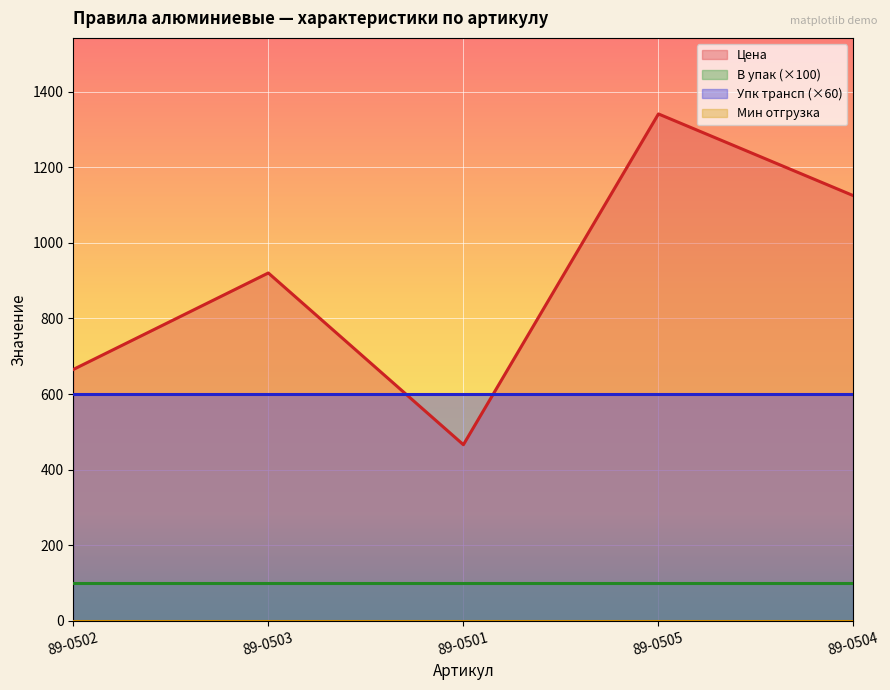

What is the difference between the maximum and minimum values in the Цена series?

874.9